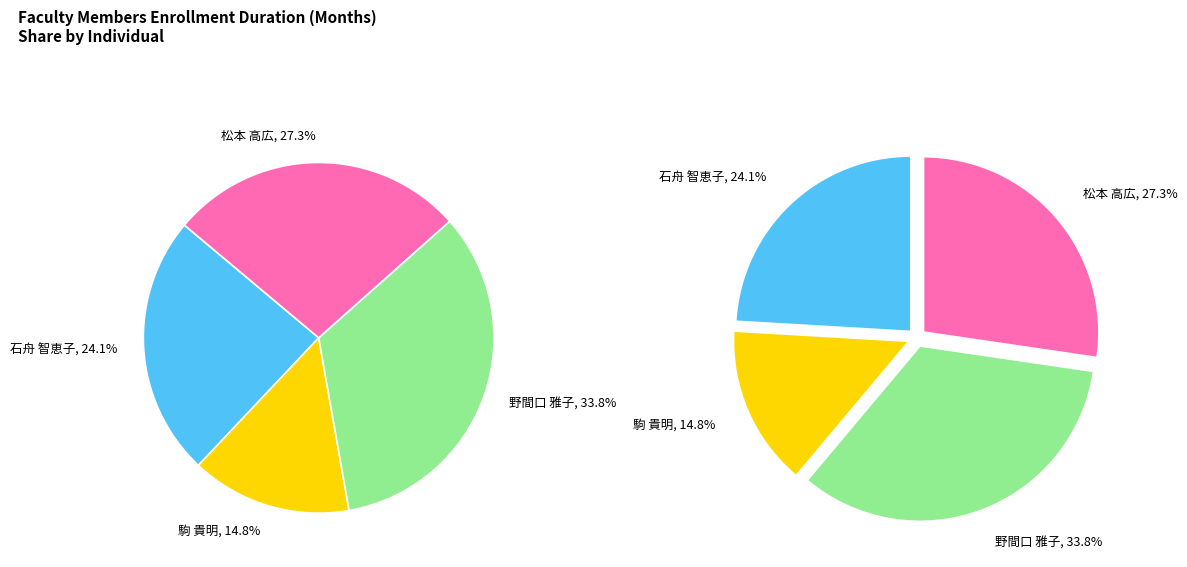

True or false: 石舟 智恵子 accounts for 19% of the total.

False